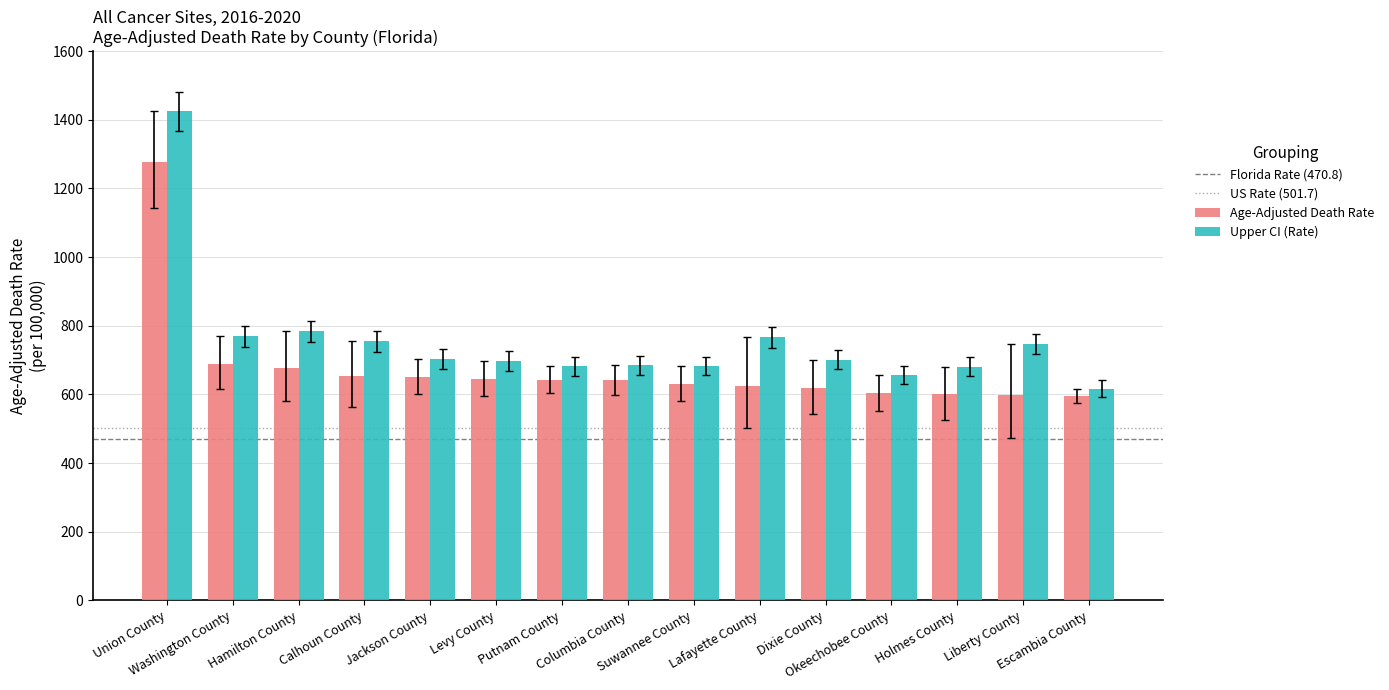

Which series has the largest total across all categories?

Upper CI (Rate)